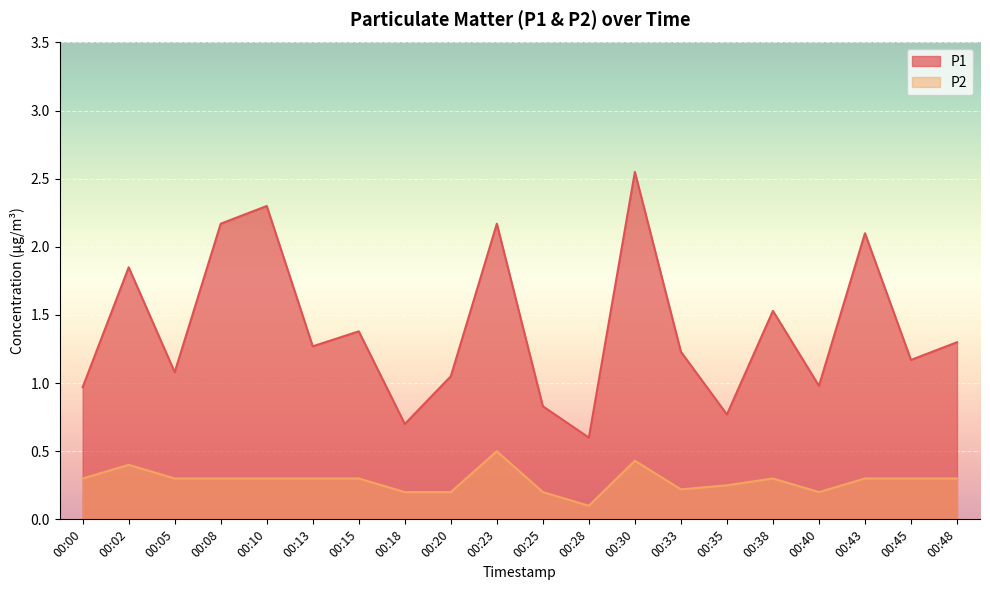

What is the sum of all P2 values?

5.7